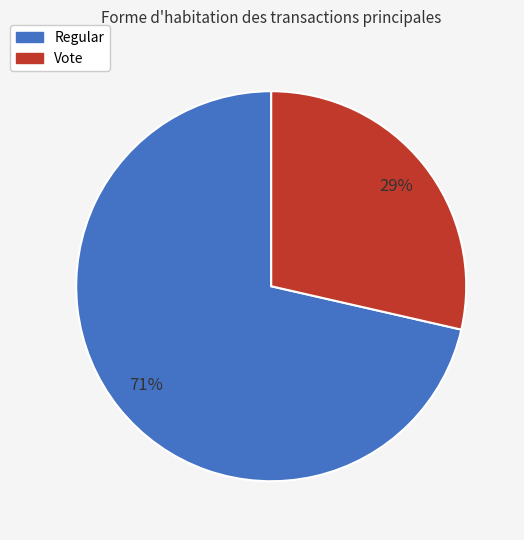

Is it true that Regular is 71% of the pie?

True